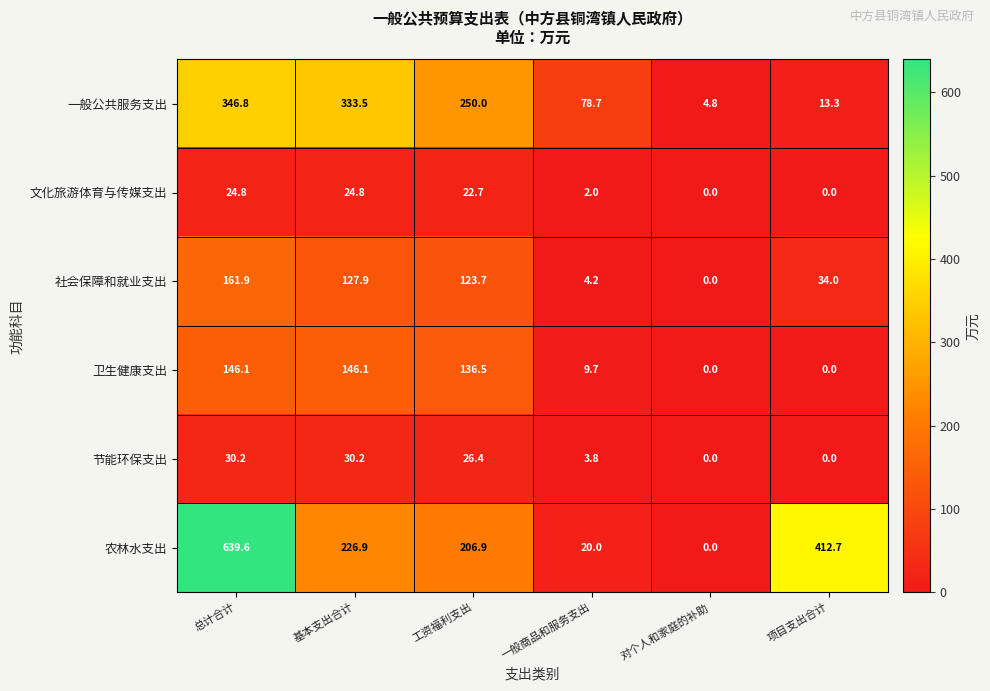

Rank the series at 总计合计 from highest to lowest value.

农林水支出, 一般公共服务支出, 社会保障和就业支出, 卫生健康支出, 节能环保支出, 文化旅游体育与传媒支出